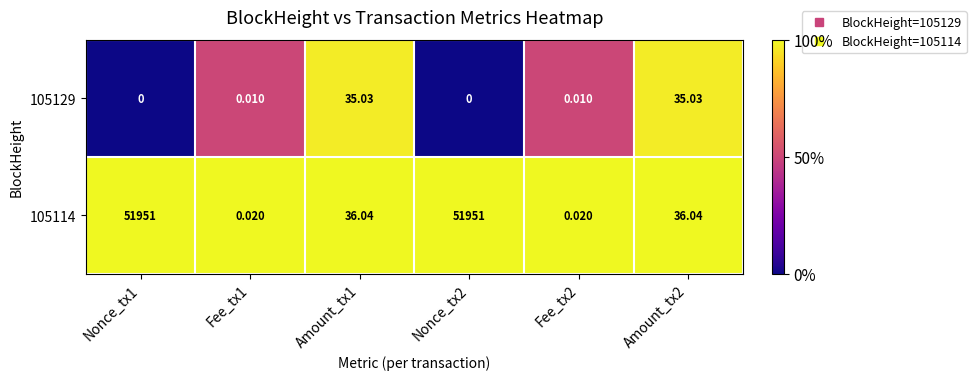

Is the value of 105129 at Nonce_tx2 greater than the value of 105114 at Nonce_tx2?

No